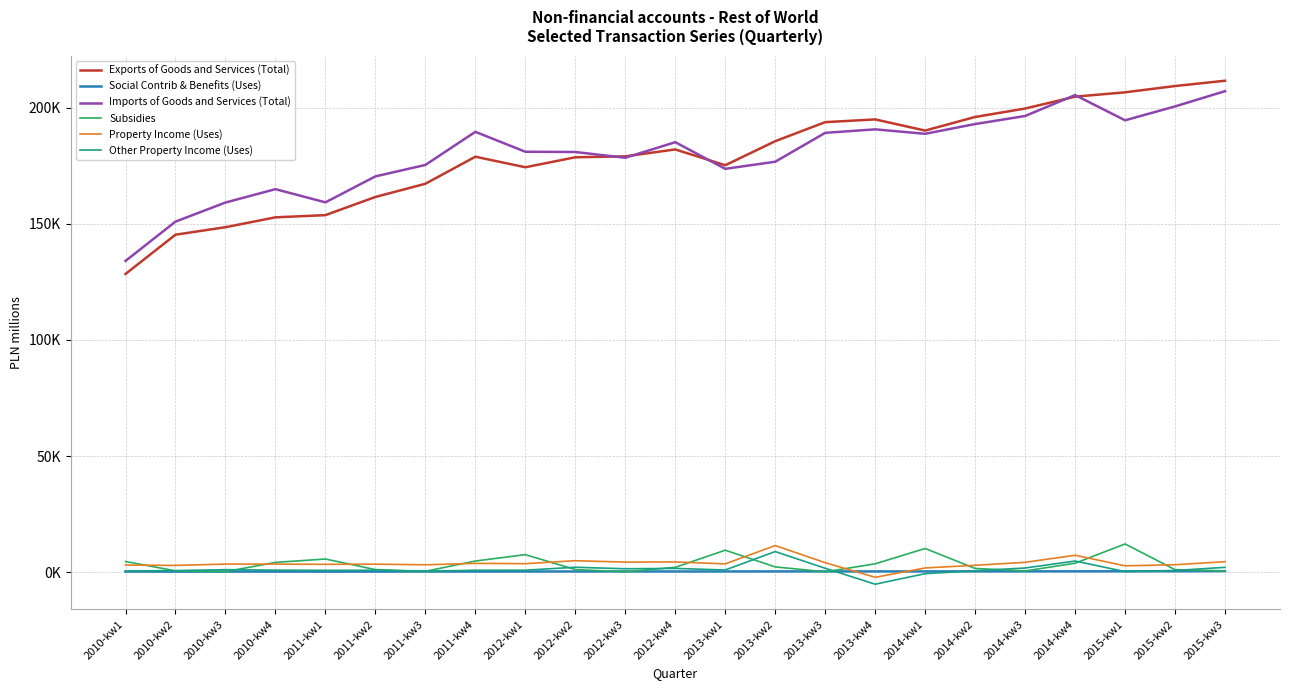

Does the chart have visible grid lines?

Yes